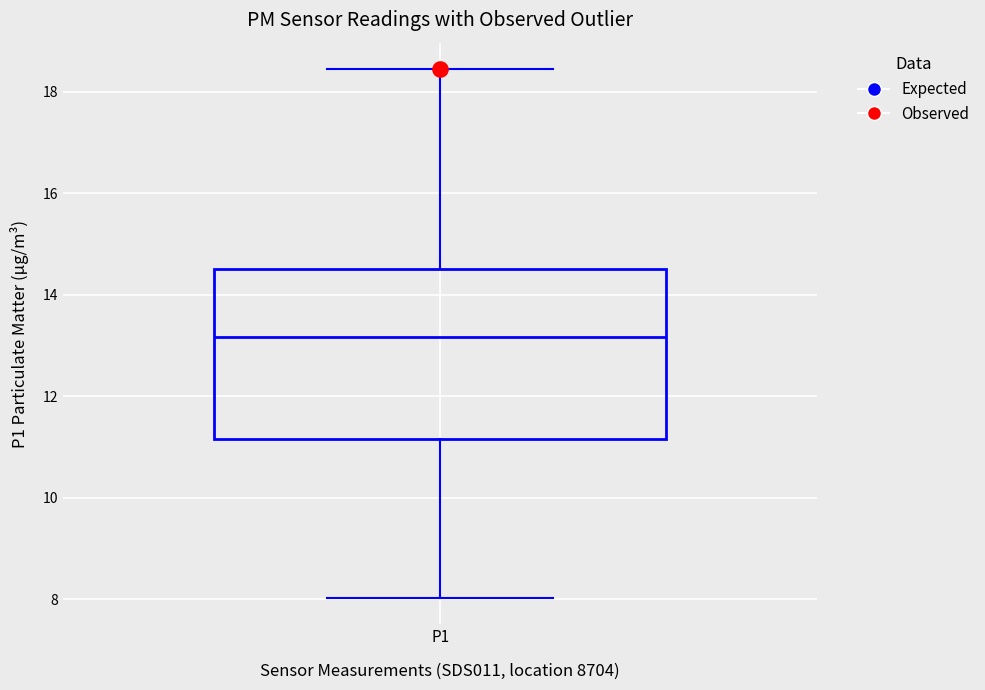

Where is the upper edge of the box for P1 on the y-axis? The values are not printed on the chart, so give them approximately, as read against the axis.

14.6